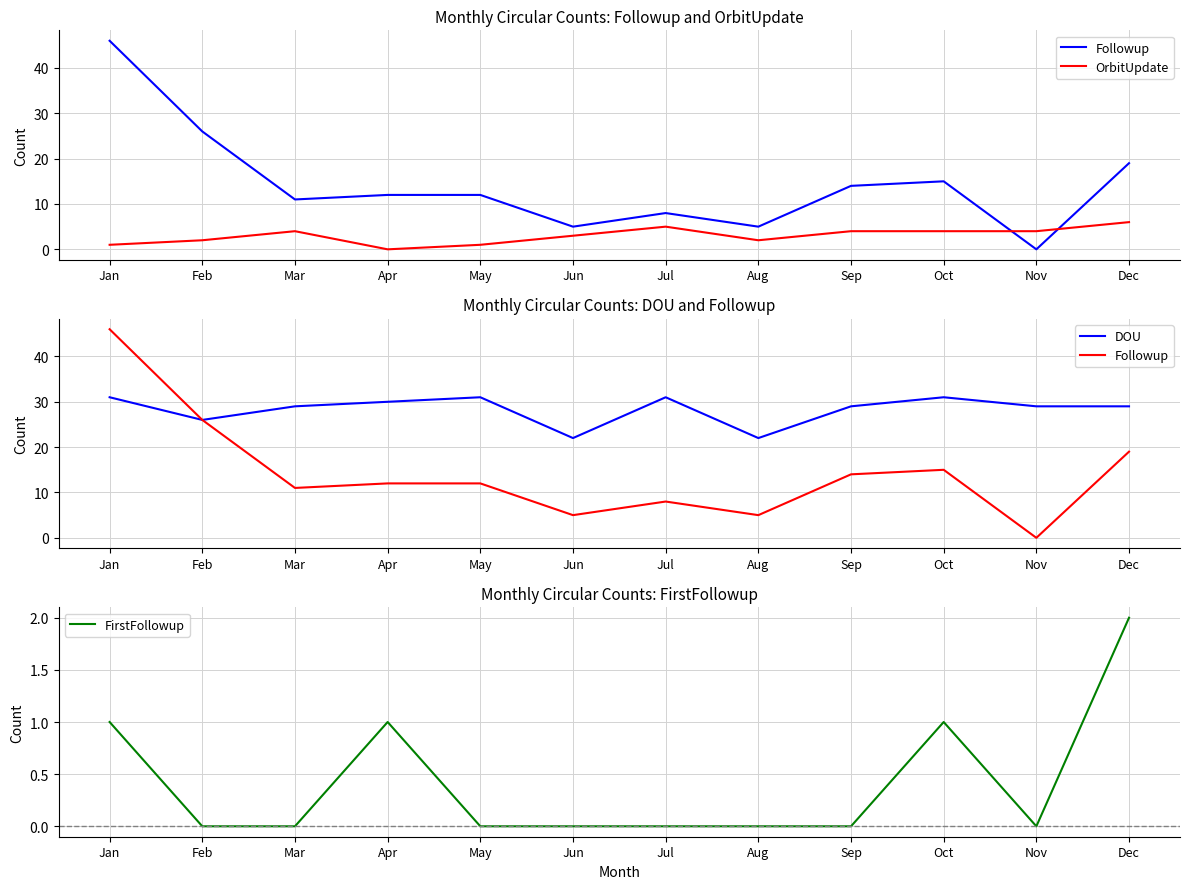

What is the difference between the maximum and minimum values in the DOU series?

9